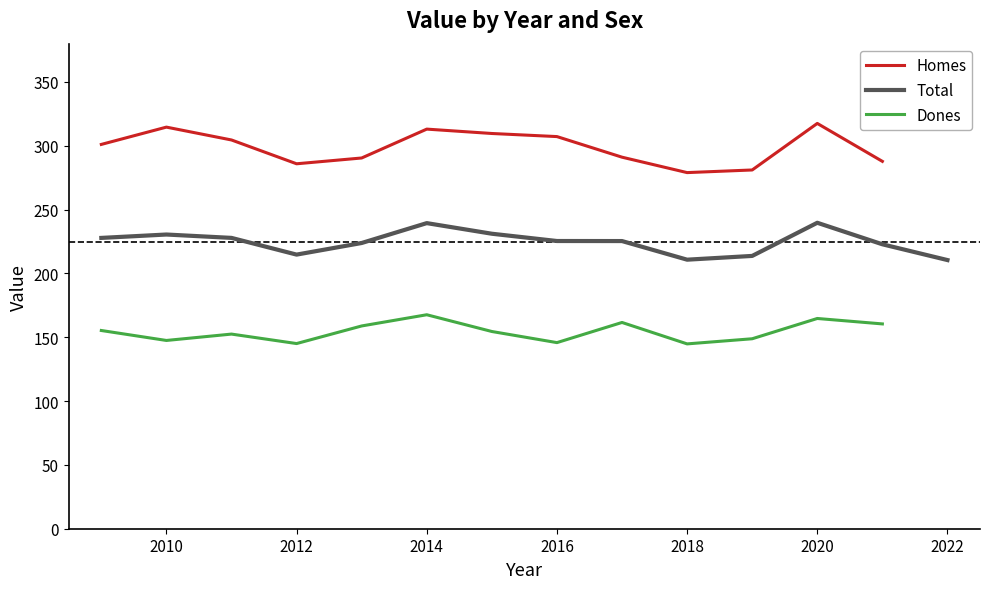

What is the total value across all series at 2021?

671.1